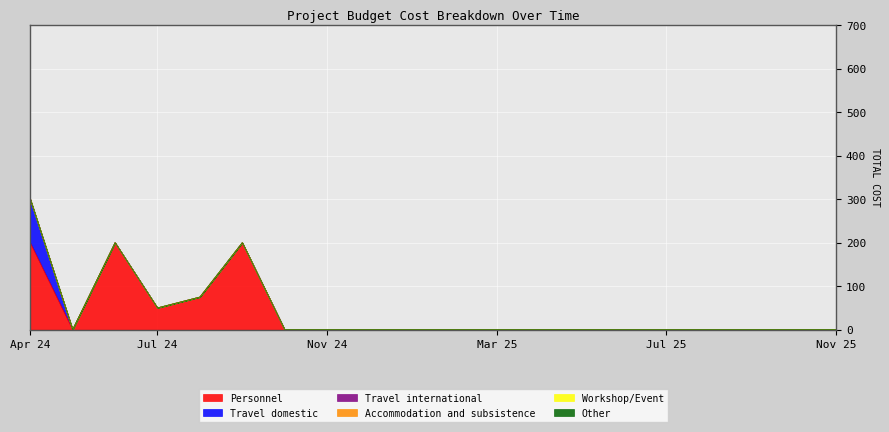

True or false: Travel international and Accommodation and subsistence cross at least once.

False